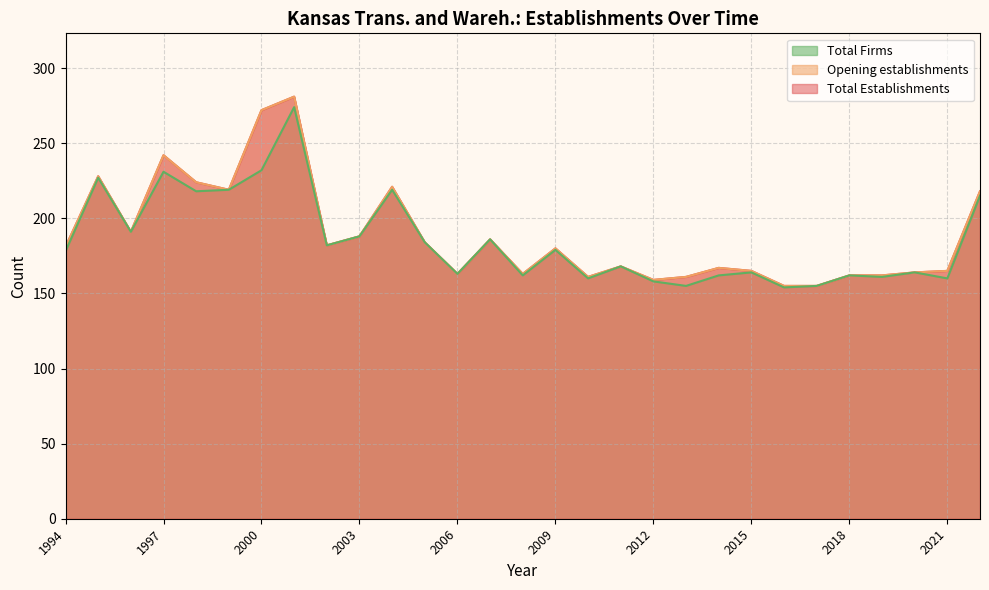

Reading left to right, what are all the values shown in this chart?

Total Establishments: 1994=181	1995=228	1996=191	1997=242	1998=224	1999=219	2000=272	2001=281	2002=182	2003=188	2004=221	2005=184	2006=163	2007=186	2008=163	2009=180	2010=161	2011=168	2012=159	2013=161	2014=167	2015=165	2016=155	2017=155	2018=162	2019=162	2020=164	2021=165	2022=218
Opening establishments: 1994=181	1995=228	1996=191	1997=242	1998=224	1999=219	2000=272	2001=281	2002=182	2003=188	2004=221	2005=184	2006=163	2007=186	2008=163	2009=180	2010=161	2011=168	2012=159	2013=161	2014=167	2015=165	2016=155	2017=155	2018=162	2019=162	2020=164	2021=165	2022=218
Total Firms: 1994=178	1995=227	1996=191	1997=231	1998=218	1999=219	2000=232	2001=274	2002=182	2003=188	2004=219	2005=184	2006=163	2007=186	2008=162	2009=179	2010=160	2011=168	2012=158	2013=155	2014=162	2015=164	2016=154	2017=155	2018=162	2019=161	2020=164	2021=160	2022=215